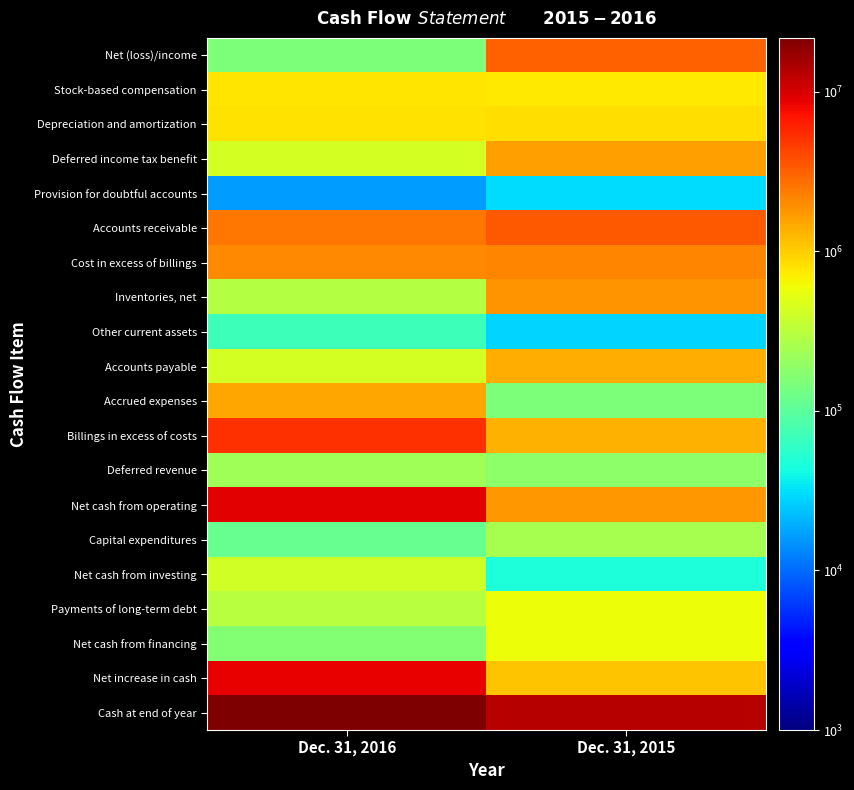

What is the minimum value shown in the chart?

16395